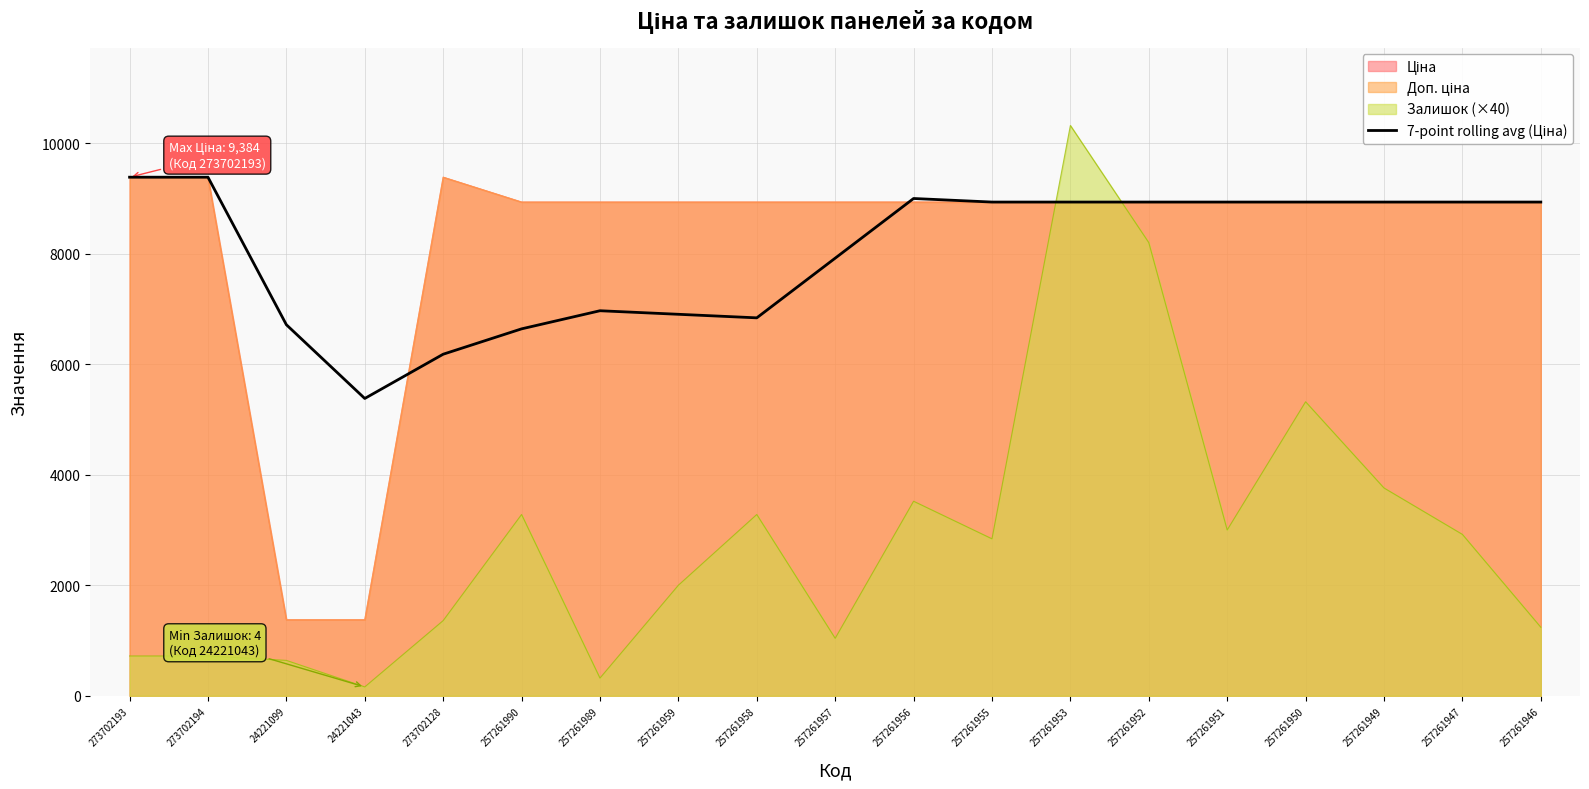

What is the label of the 18th point from the left?

257261947